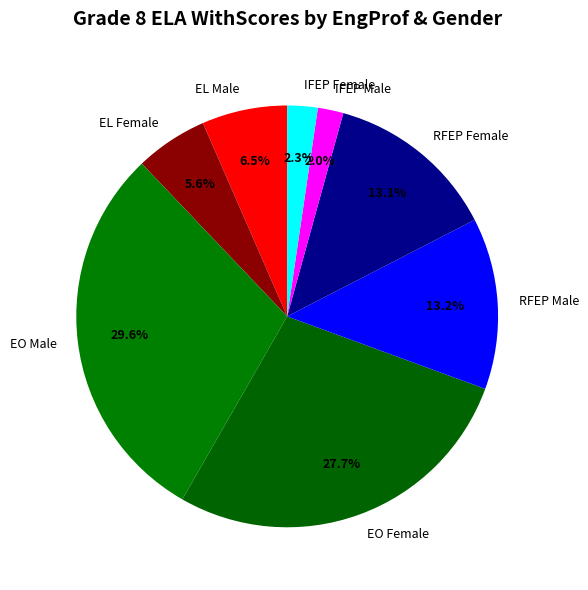

Is it true that RFEP Female is 13% of the pie?

True